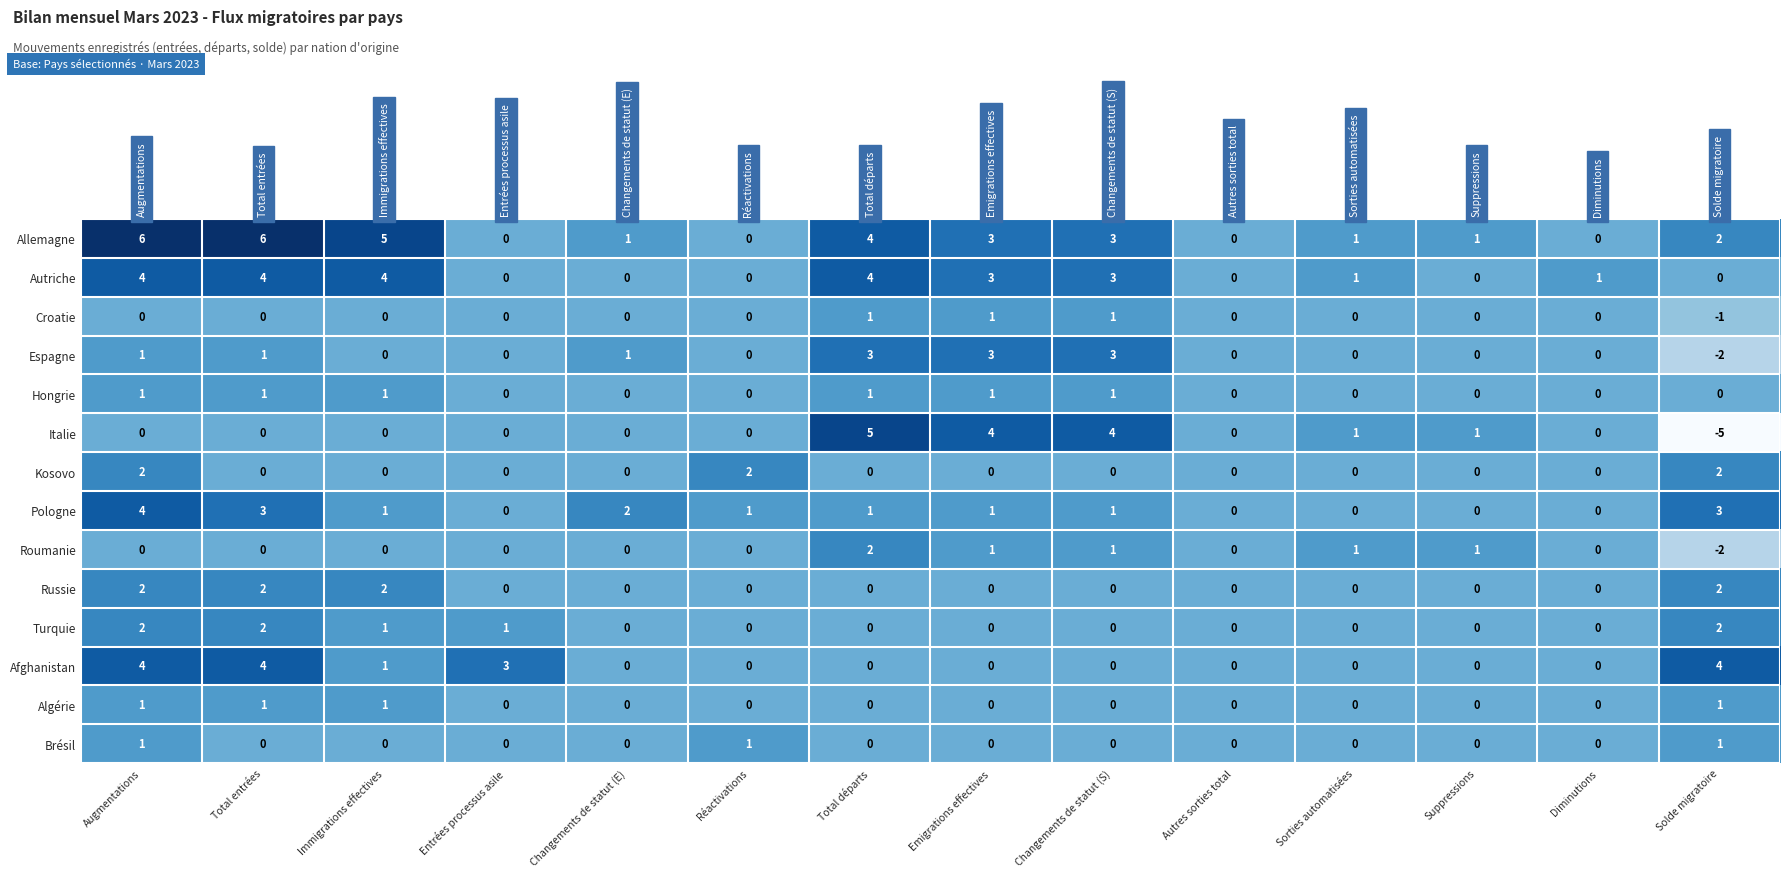

What is the approximate value of Autriche at Immigrations effectives?

4